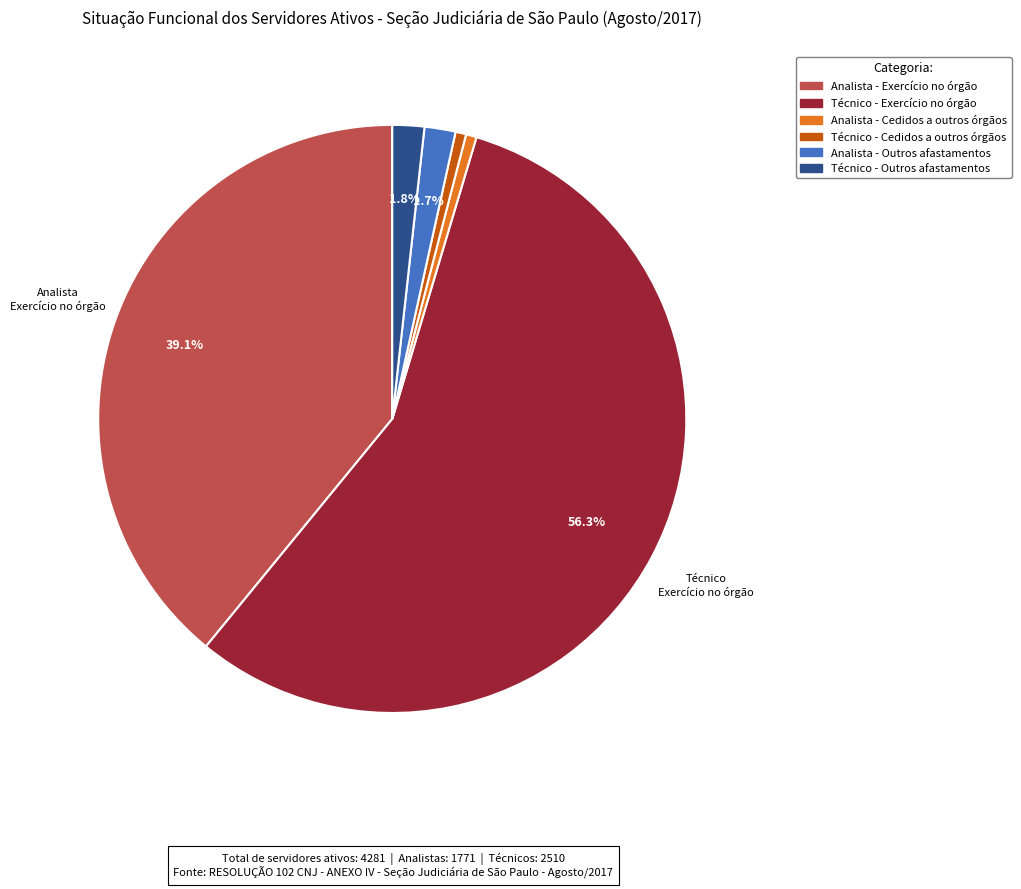

Is there a majority slice in this chart?

Yes